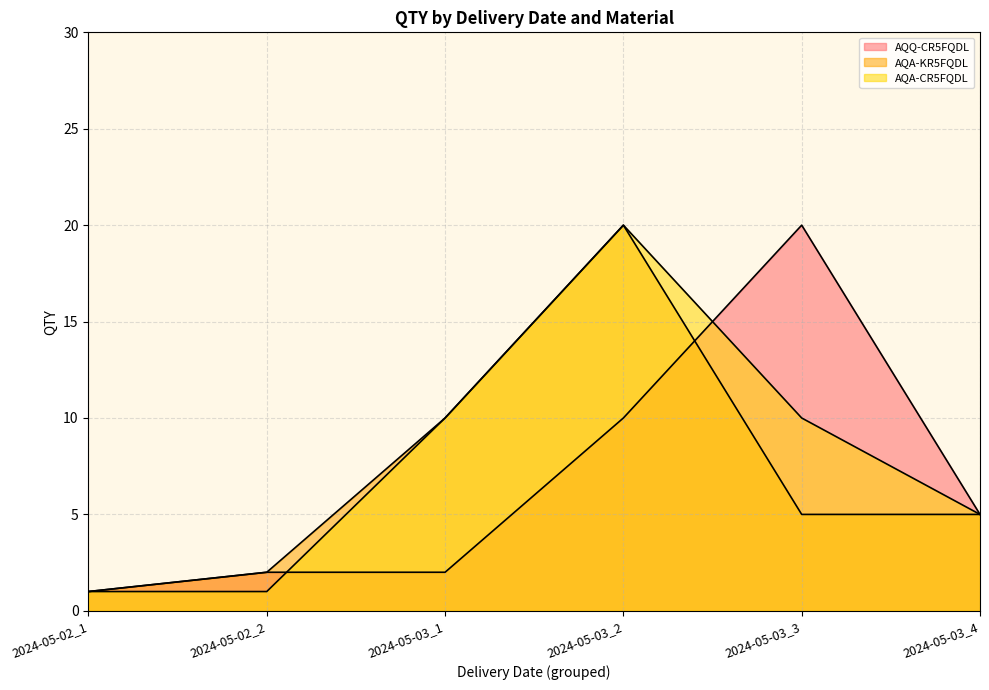

The value of AQA-KR5FQDL at 2024-05-03_2 is 13. True or false?

False